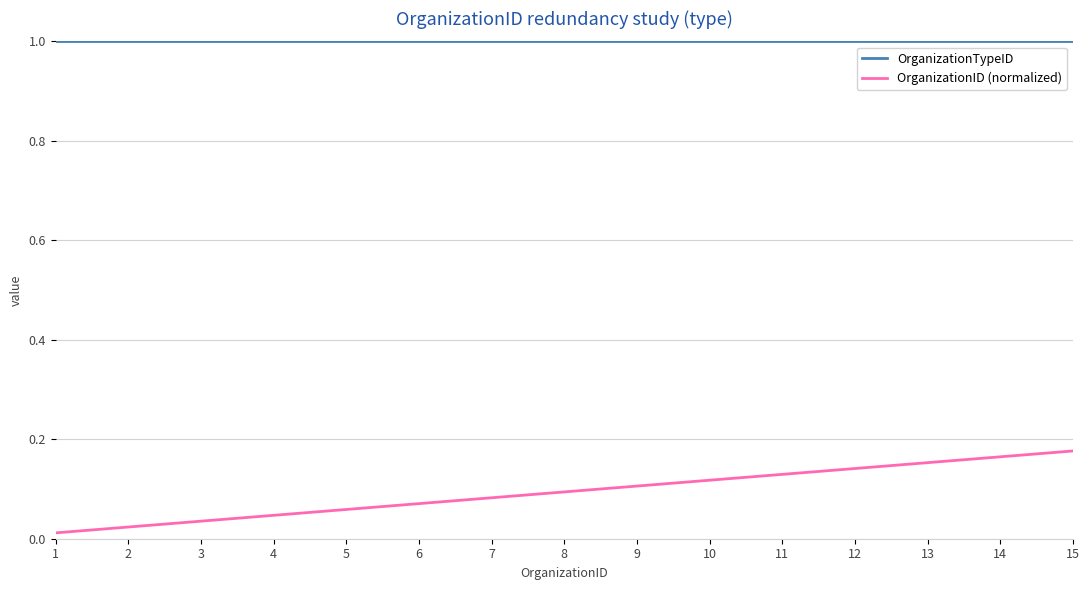

Which series has the largest total across all categories?

OrganizationTypeID